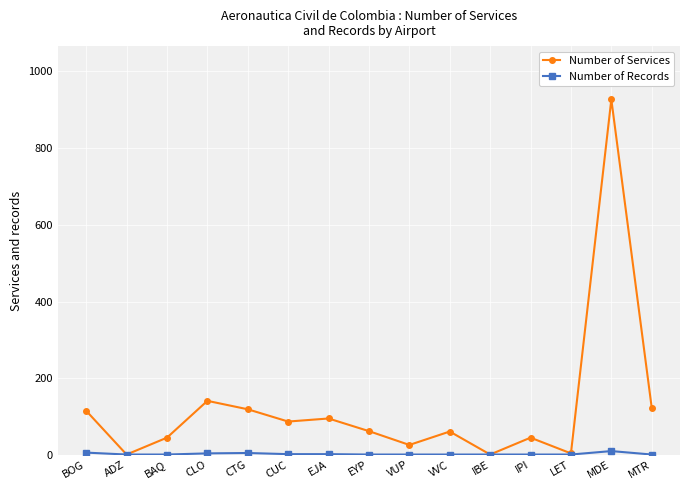

At which category does the chart reach its peak across all series?

MDE